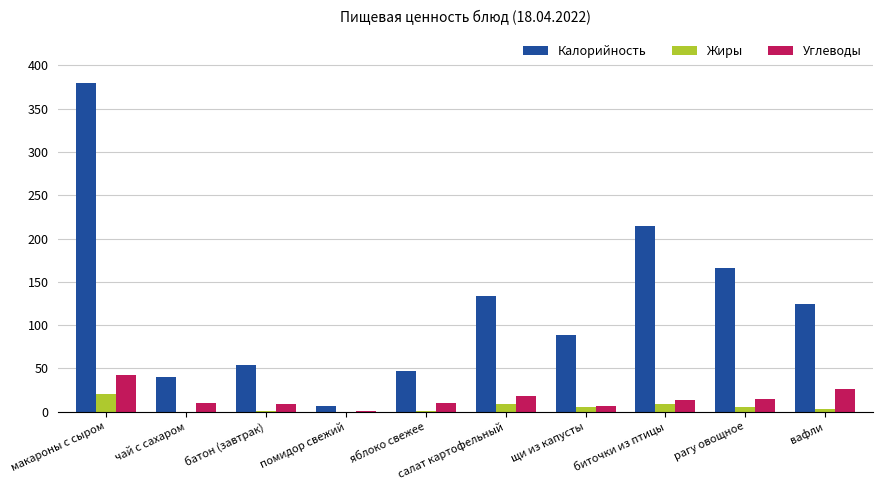

The Калорийность series shows 89.0 at щи из капусты. True or false?

True